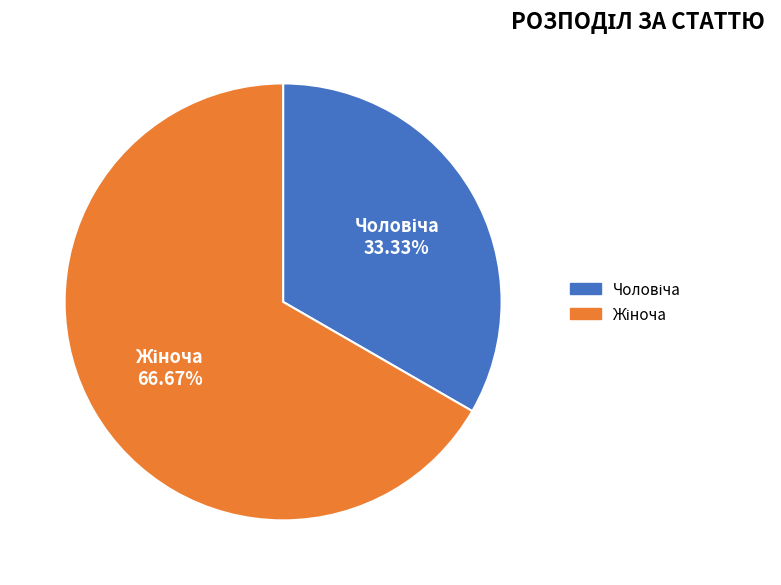

Is there a majority slice in this chart?

Yes